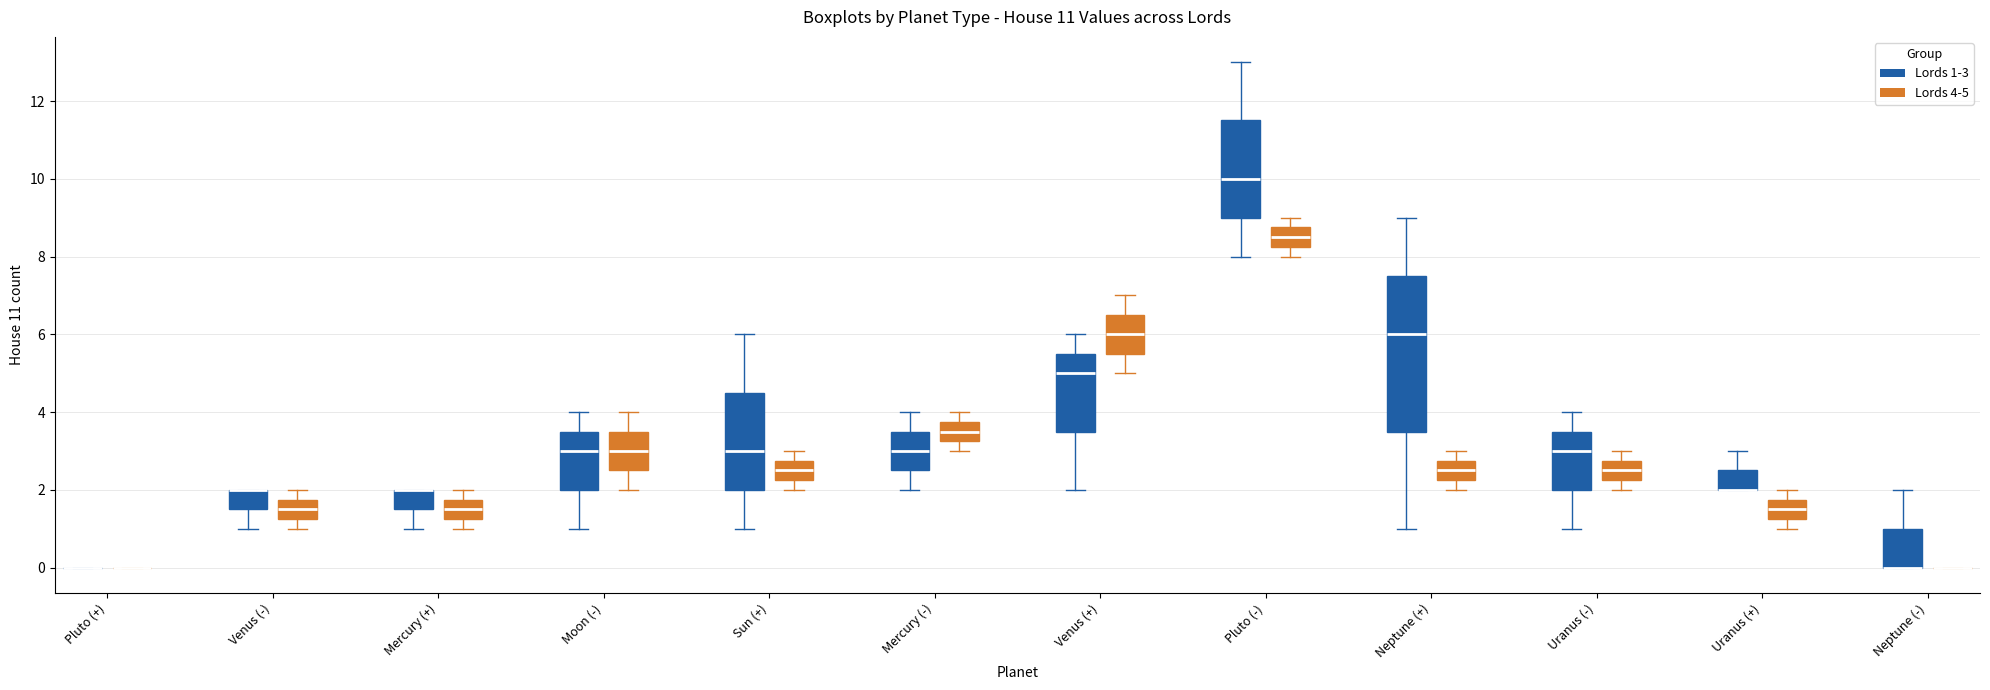

Which box is the tallest, from its lower edge to its upper edge?

Neptune (+) (Lords 1-3)